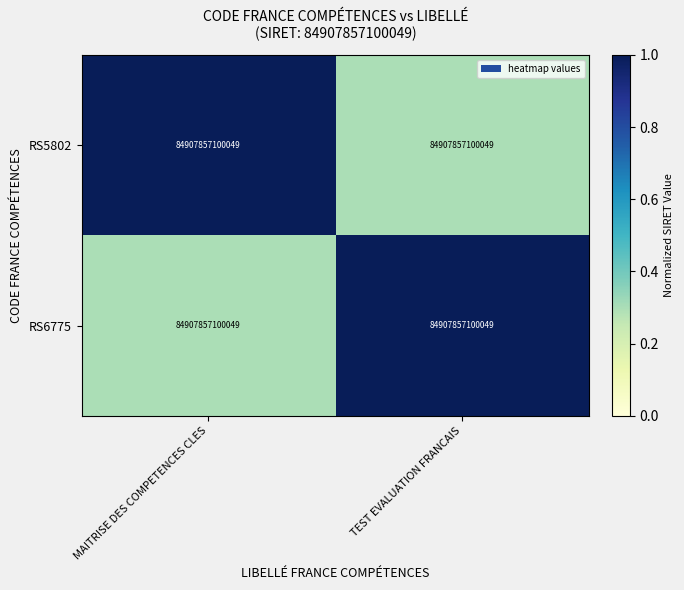

Between MAITRISE DES COMPETENCES CLES and TEST EVALUATION FRANCAIS, which series saw the biggest shift?

RS5802